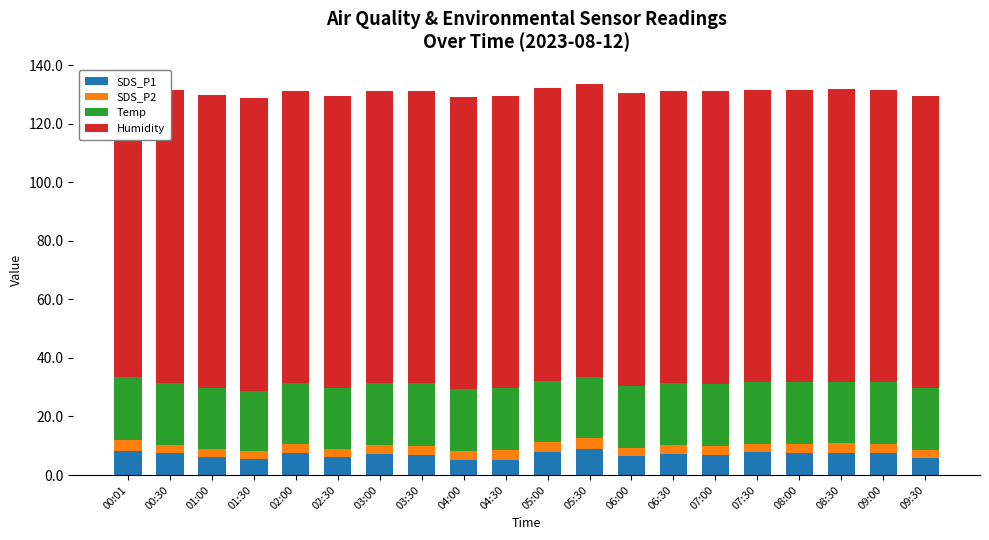

What is the maximum value for SDS_P1?

9.0